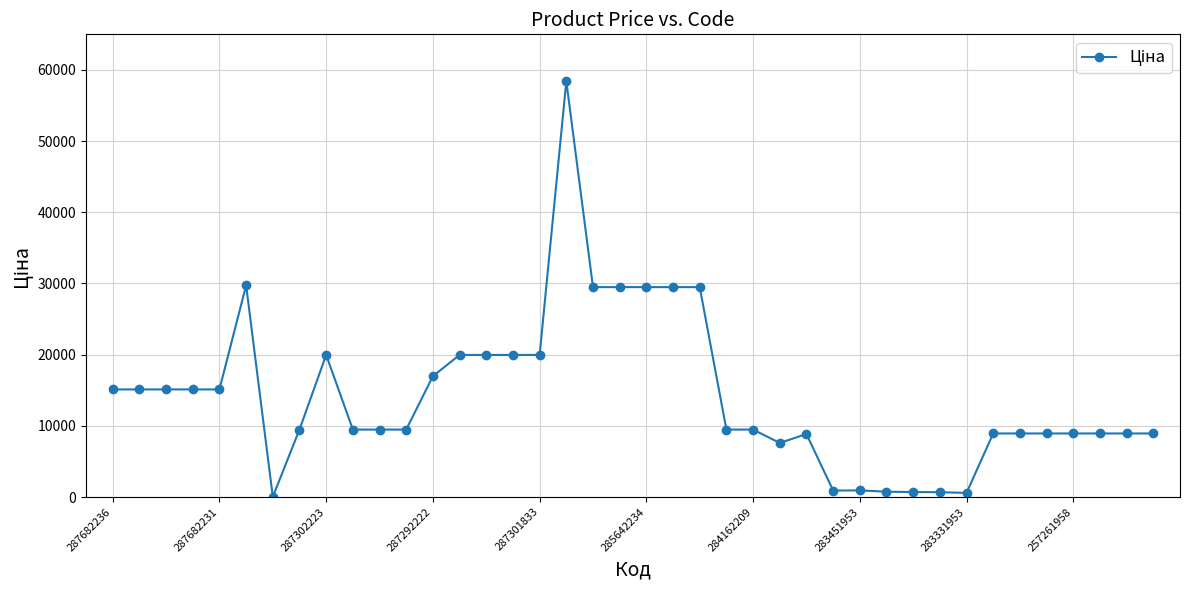

What is the greatest value displayed?

58426.5